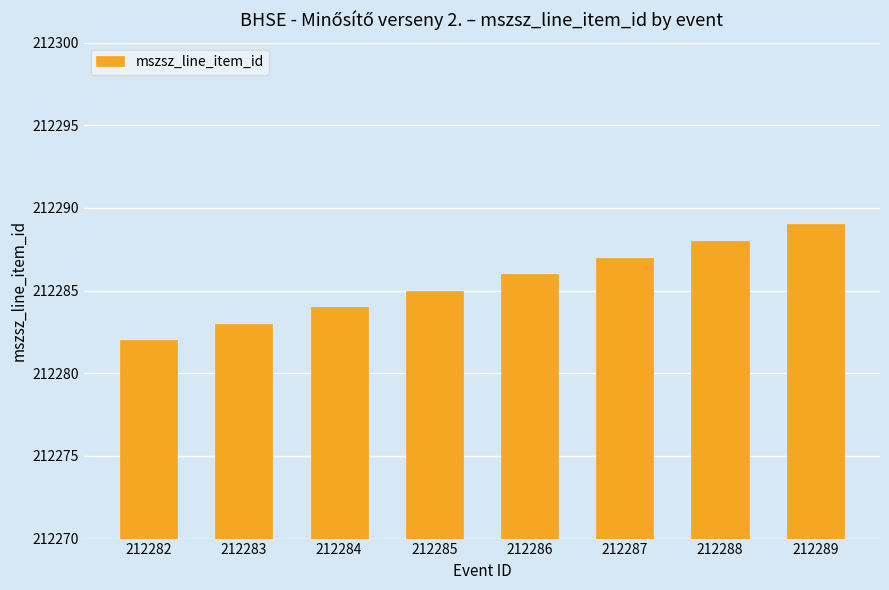

What is the smallest value displayed?

212282